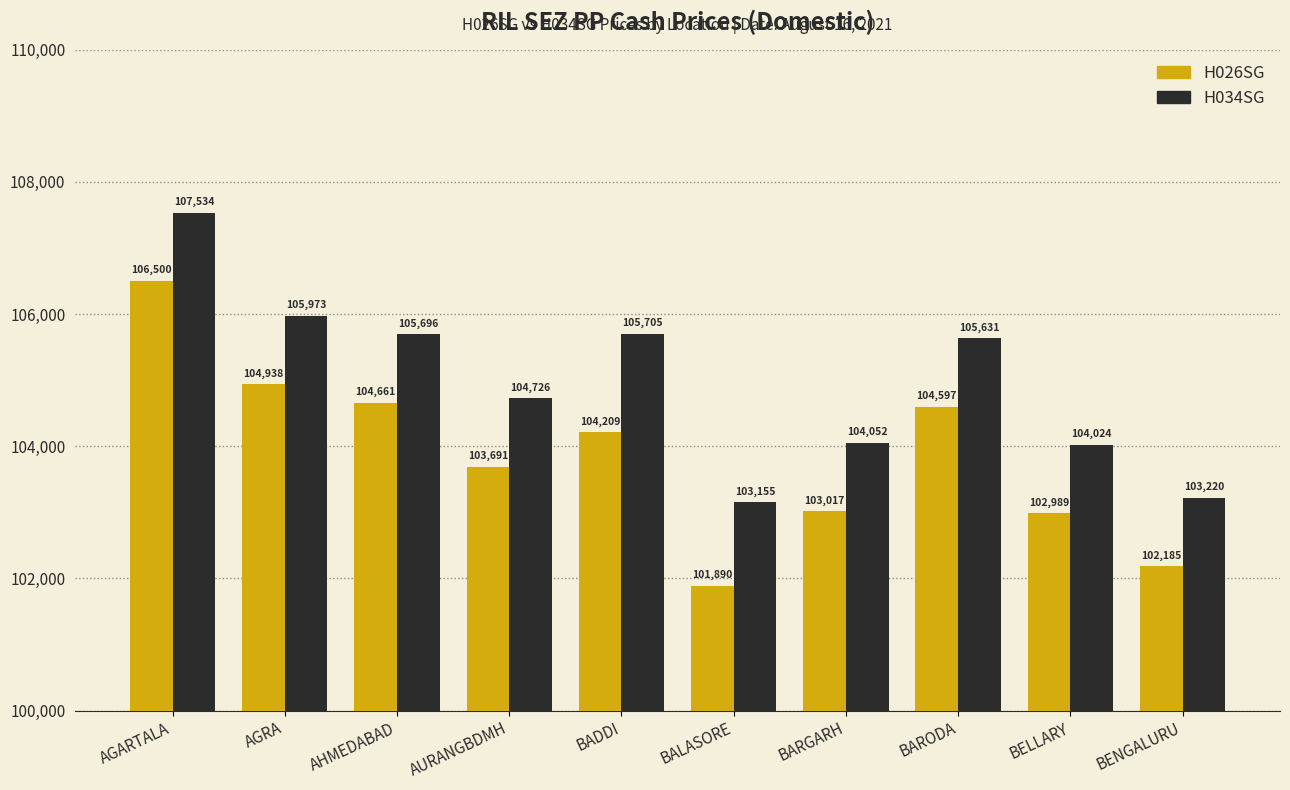

The value of H026SG at BARODA is 104597. True or false?

True